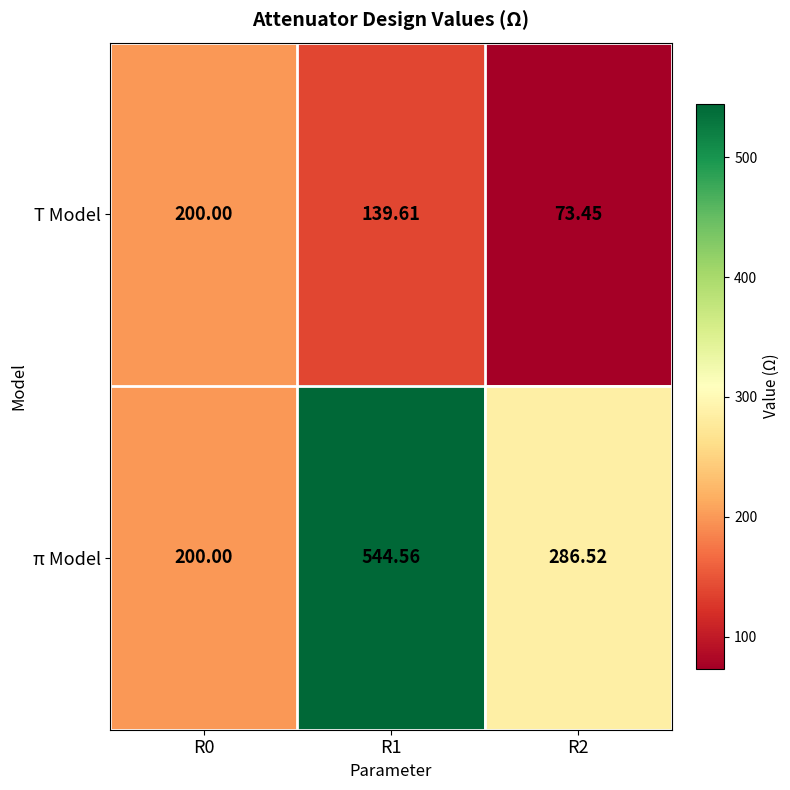

Which series has the largest range (max minus min)?

π Model